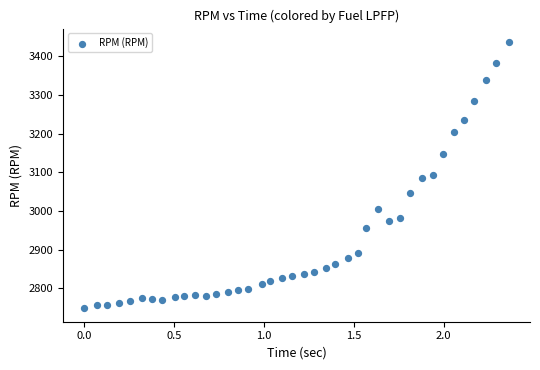

How many points are shown in the scatter plot?

40